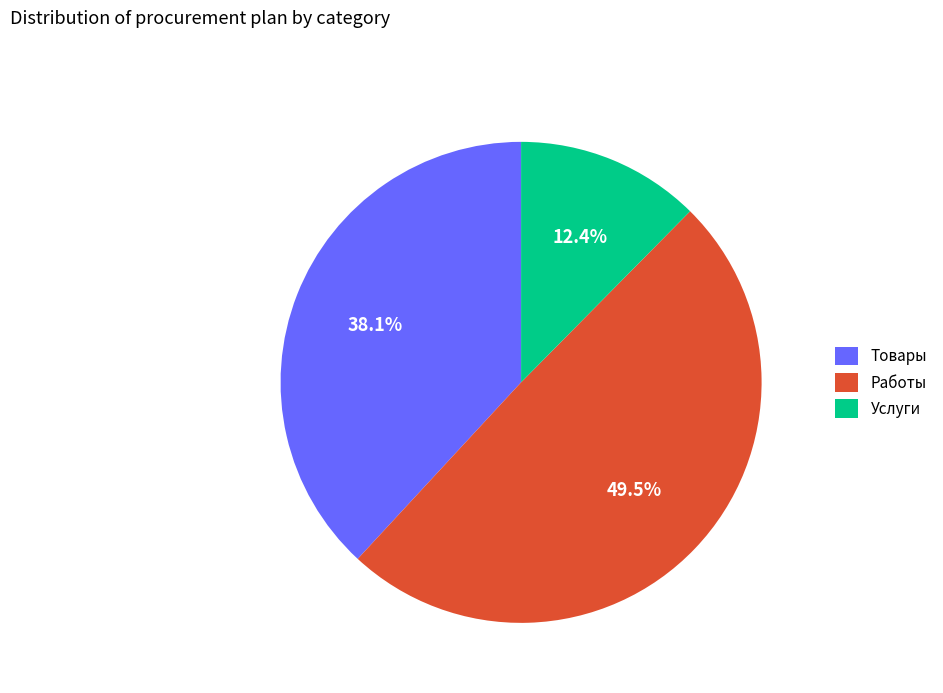

Rank the categories by value from highest to lowest.

Работы, Товары, Услуги